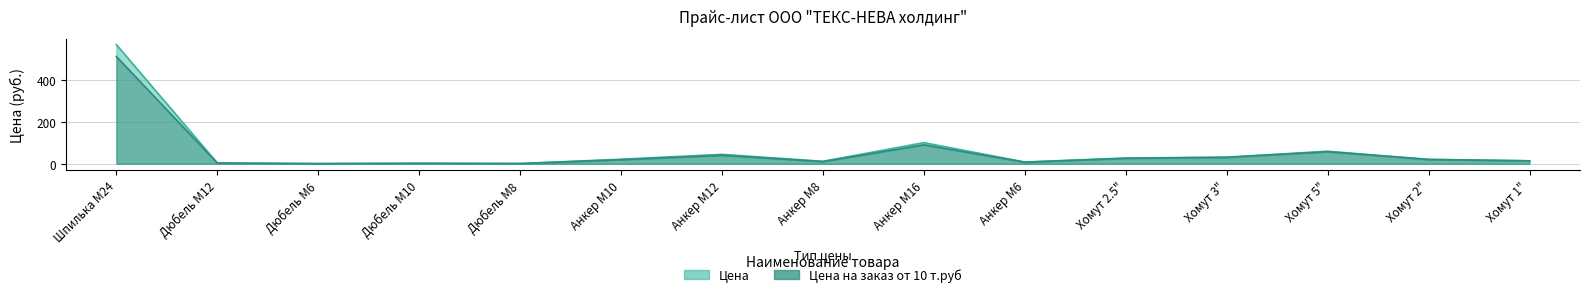

Which series changed the most between Дюбель М12 and Дюбель М6?

Цена